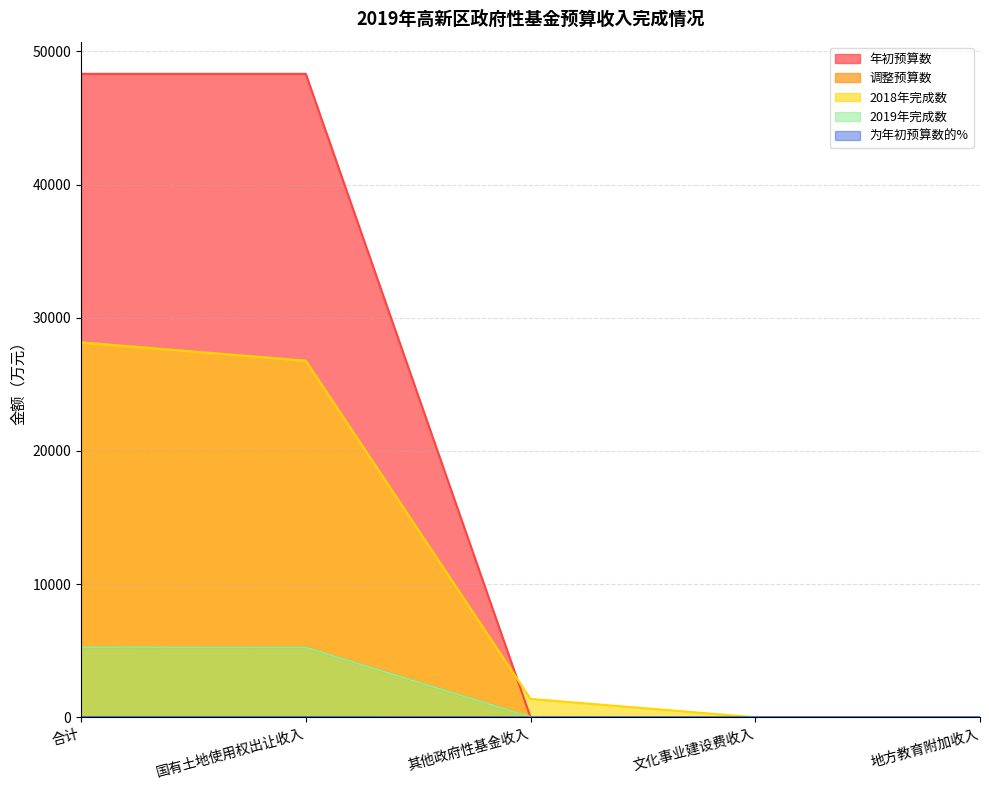

The 为年初预算数的% series shows 6.6 at 其他政府性基金收入. True or false?

False